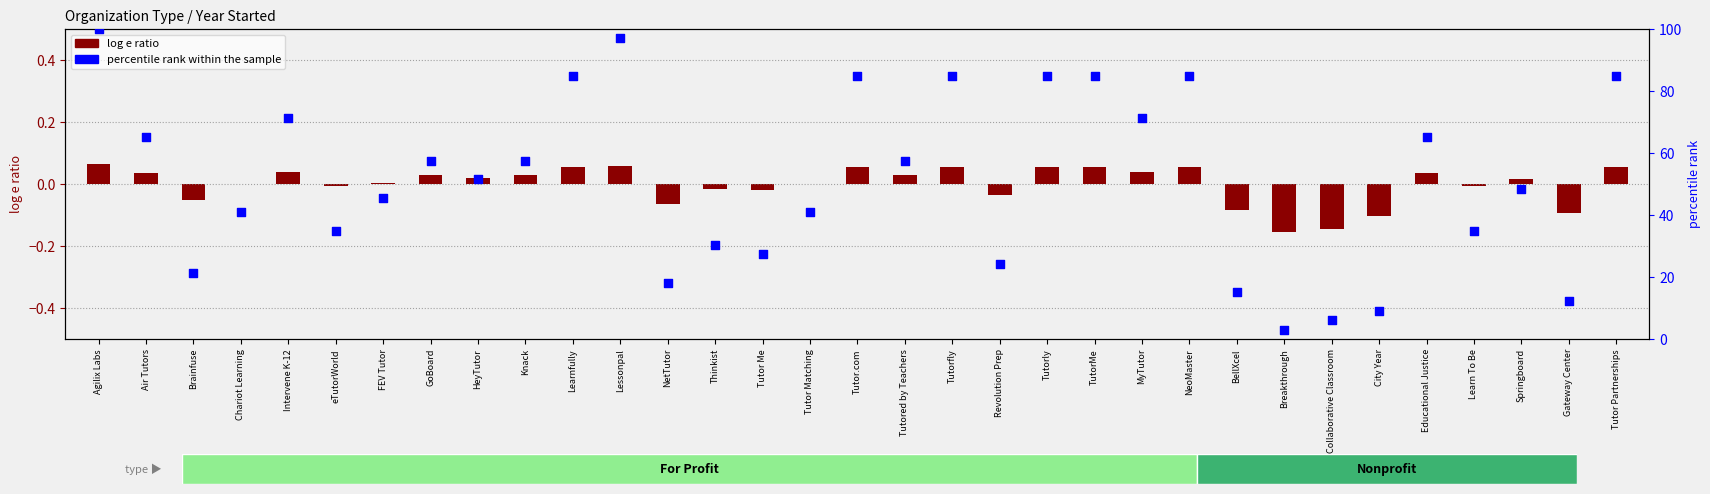

Approximately how many times larger is the value at Tutor Me compared to City Year?

3.0